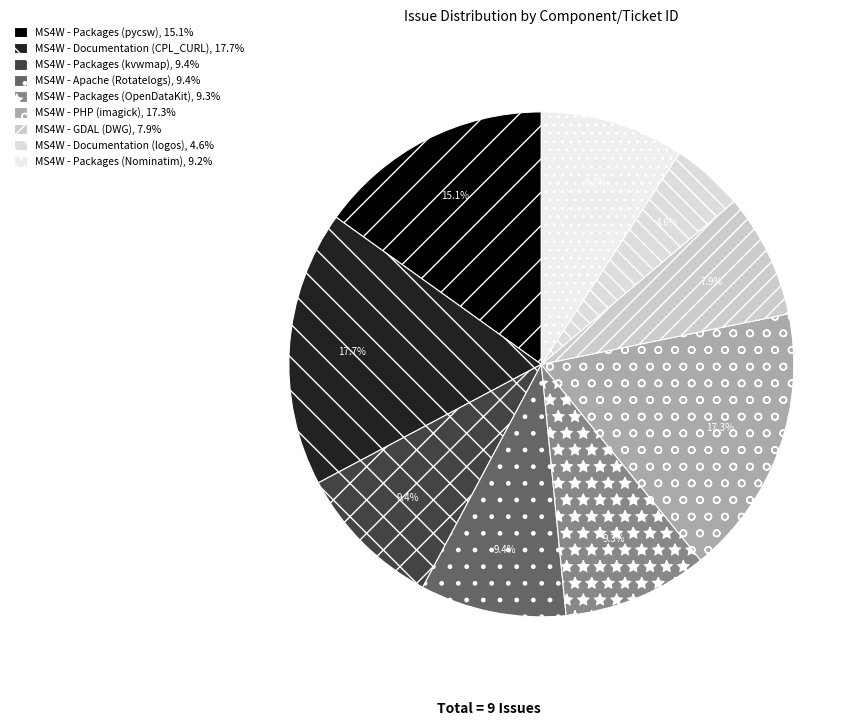

To the nearest percent, what is the average slice percentage?

11%